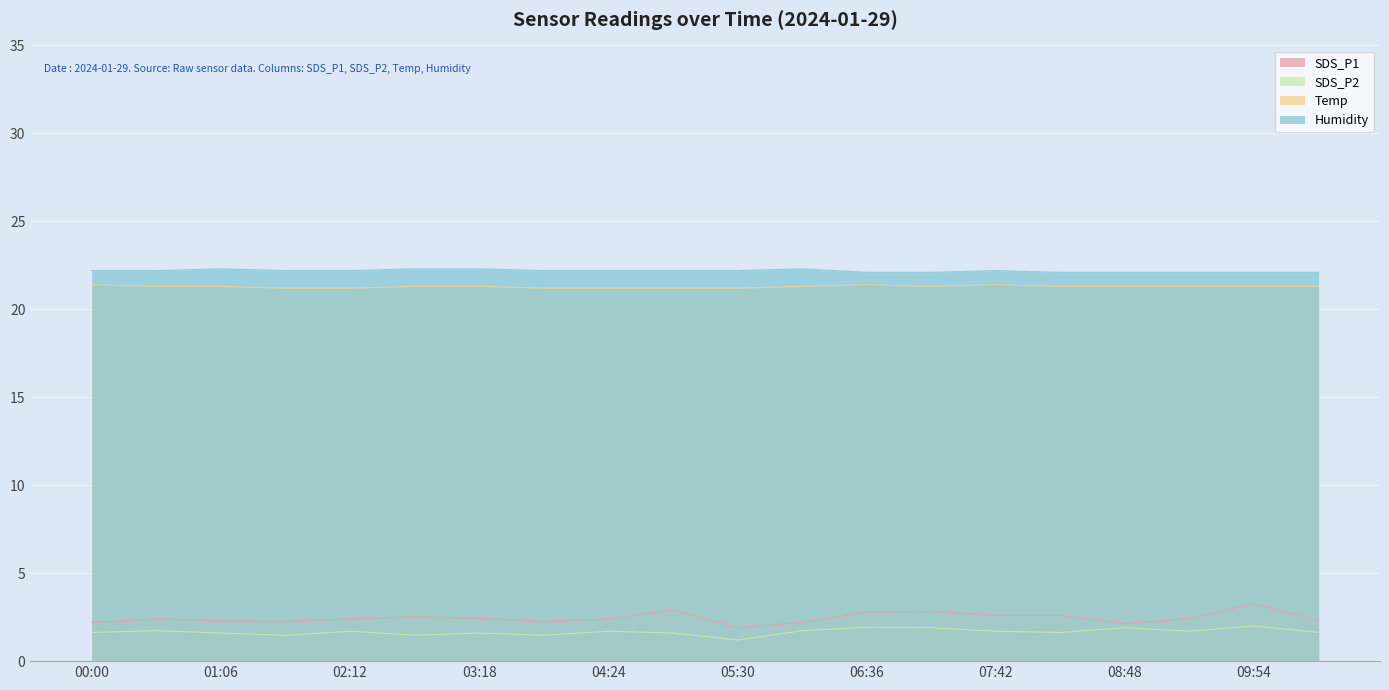

The SDS_P1 series shows 1.0 at 10:27. True or false?

False